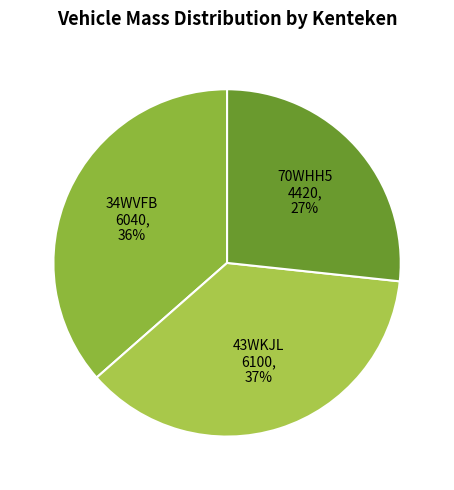

Combined, do 34WVFB and 43WKJL account for over 50%?

Yes